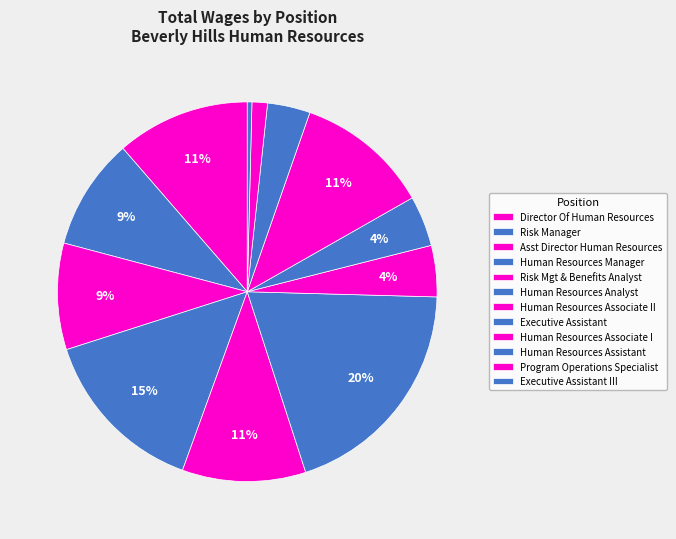

What percentage is NOT represented by Program Operations Specialist?

98.7%